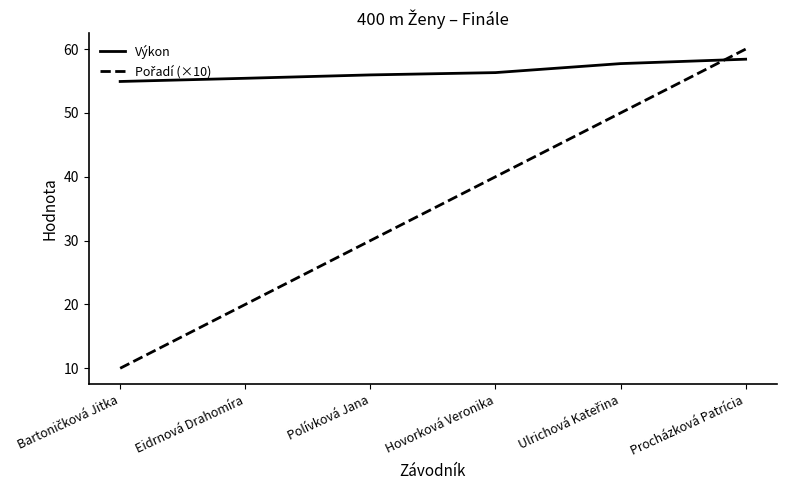

At which category is the sum across all series the highest?

Procházková Patrícia